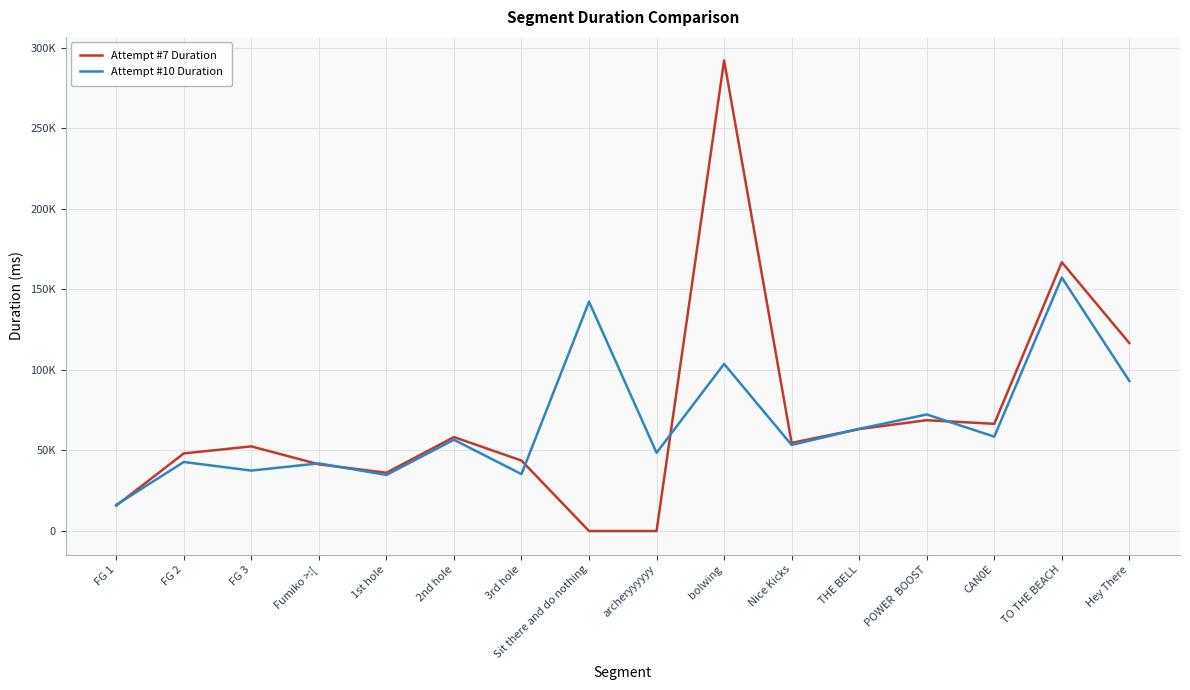

True or false: Attempt #10 Duration has a value of 162549 at Hey There.

False